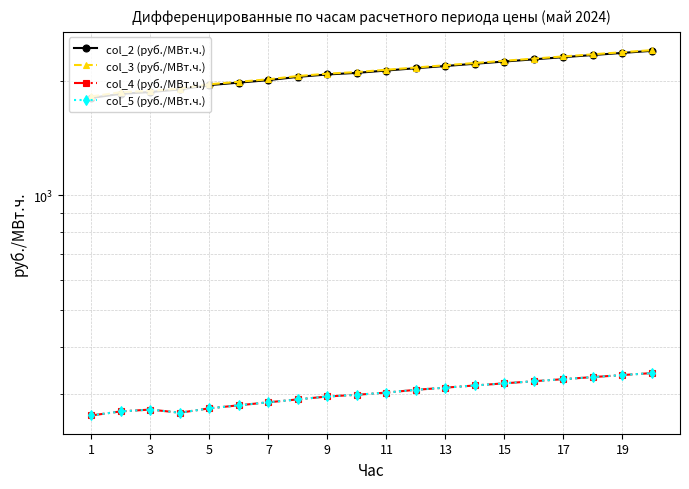

What is the difference between the highest and lowest values at 3?

1609.7